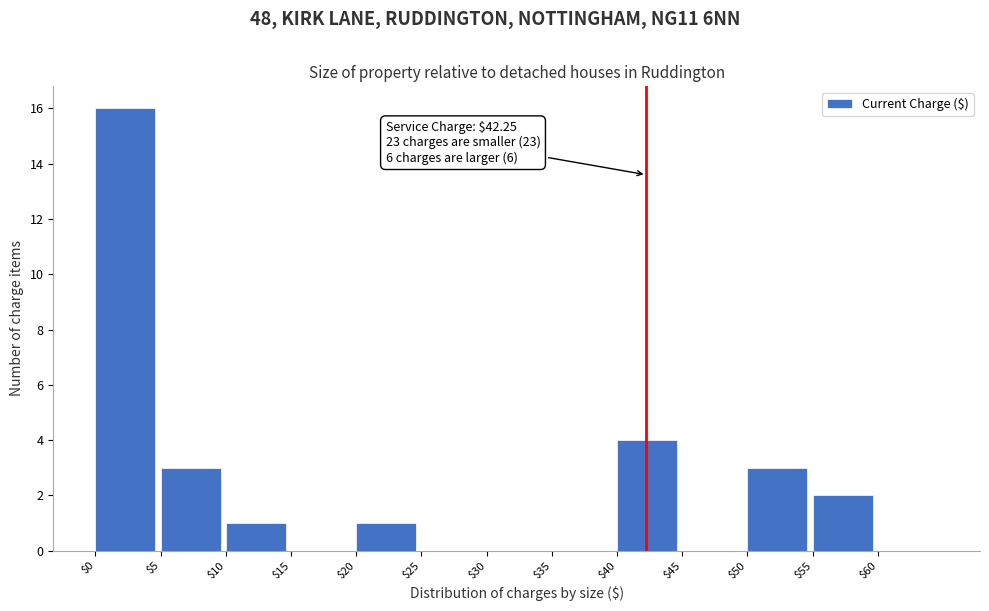

Over which range of the x-axis is the bar tallest?

0 to 5